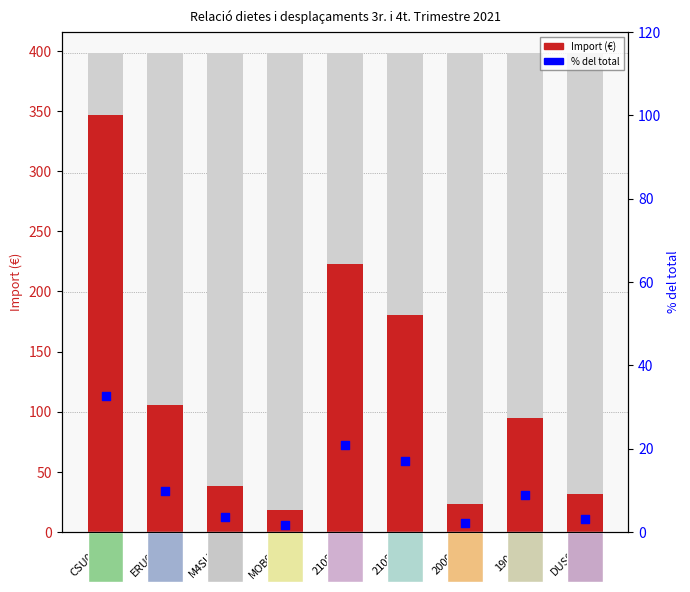

What are all the series names shown in the legend?

Import, % del total